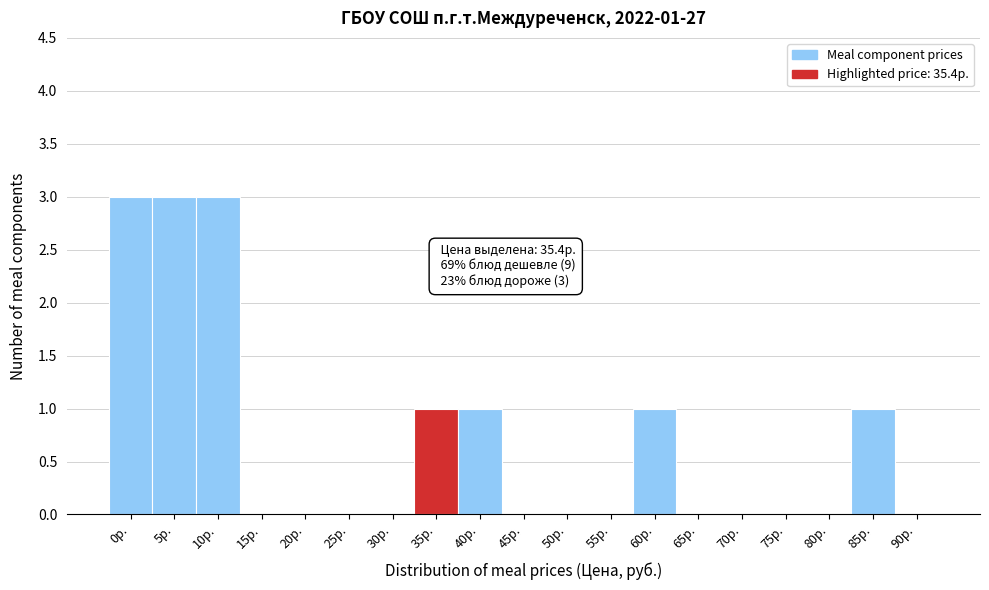

Reading right to left, what are all the values shown in this chart?

90р.=0	85р.=1	80р.=0	75р.=0	70р.=0	65р.=0	60р.=1	55р.=0	50р.=0	45р.=0	40р.=1	35р.=1	30р.=0	25р.=0	20р.=0	15р.=0	10р.=3	5р.=3	0р.=3